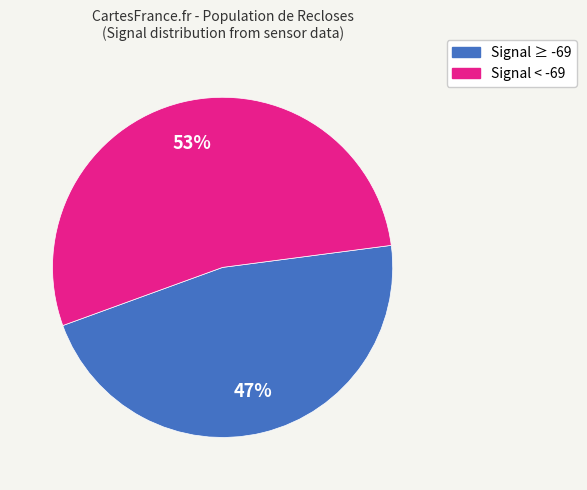

To the nearest percent, what is the average slice percentage?

50%